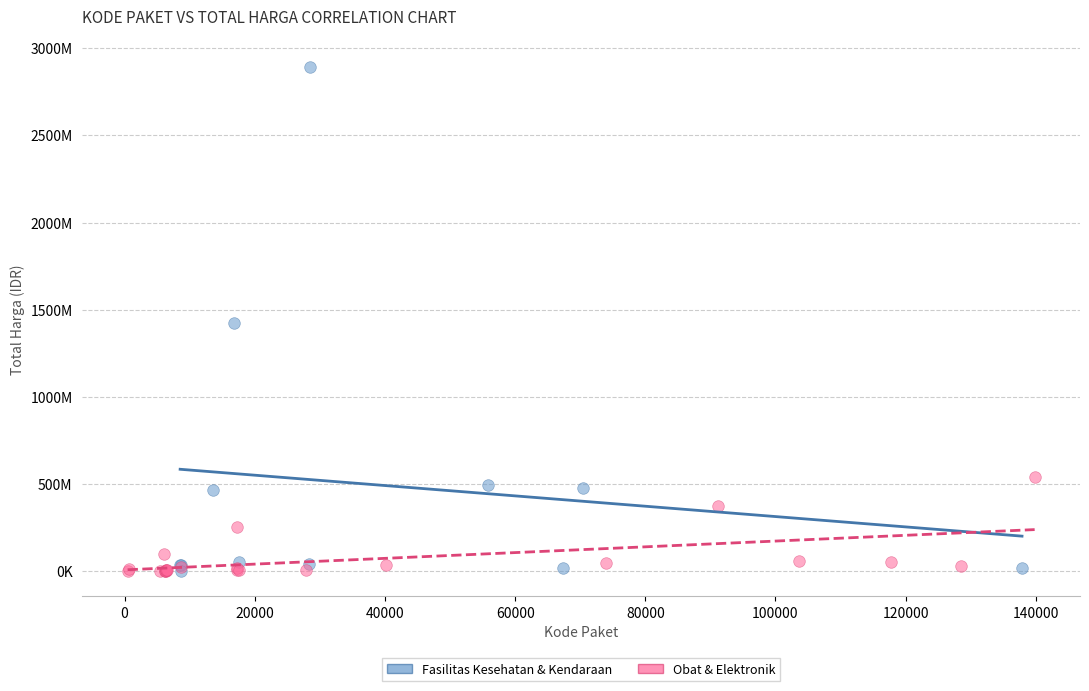

Which series has the largest Y range (max minus min)?

Fasilitas Kesehatan & Kendaraan